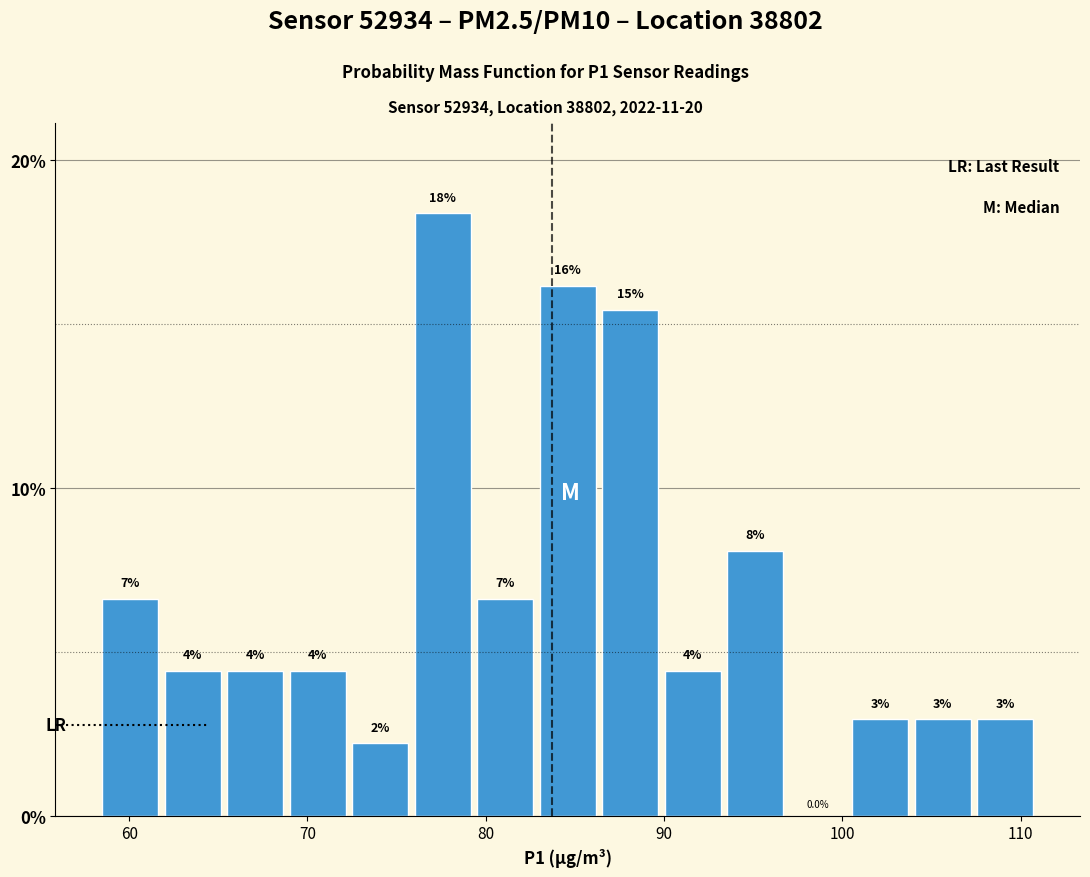

Around what value on the x-axis is the tallest bar? Give the approximate position of its centre, as read against the axis.

78